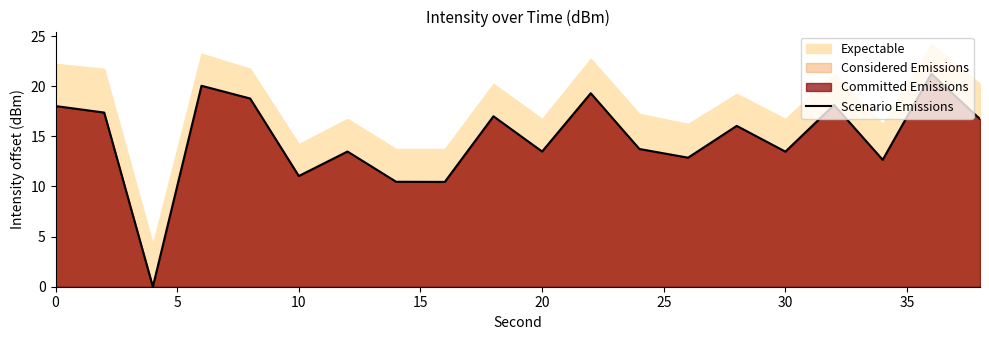

What is the value of the 18th point from the left?

12.7